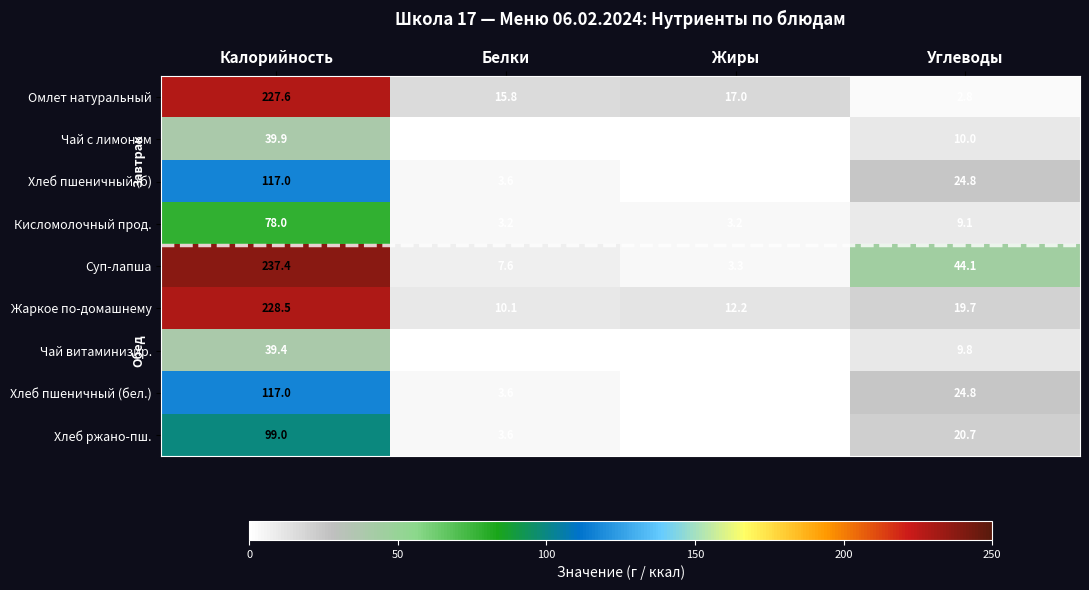

Where does the Чай с лимоном series first go above 10?

Калорийность